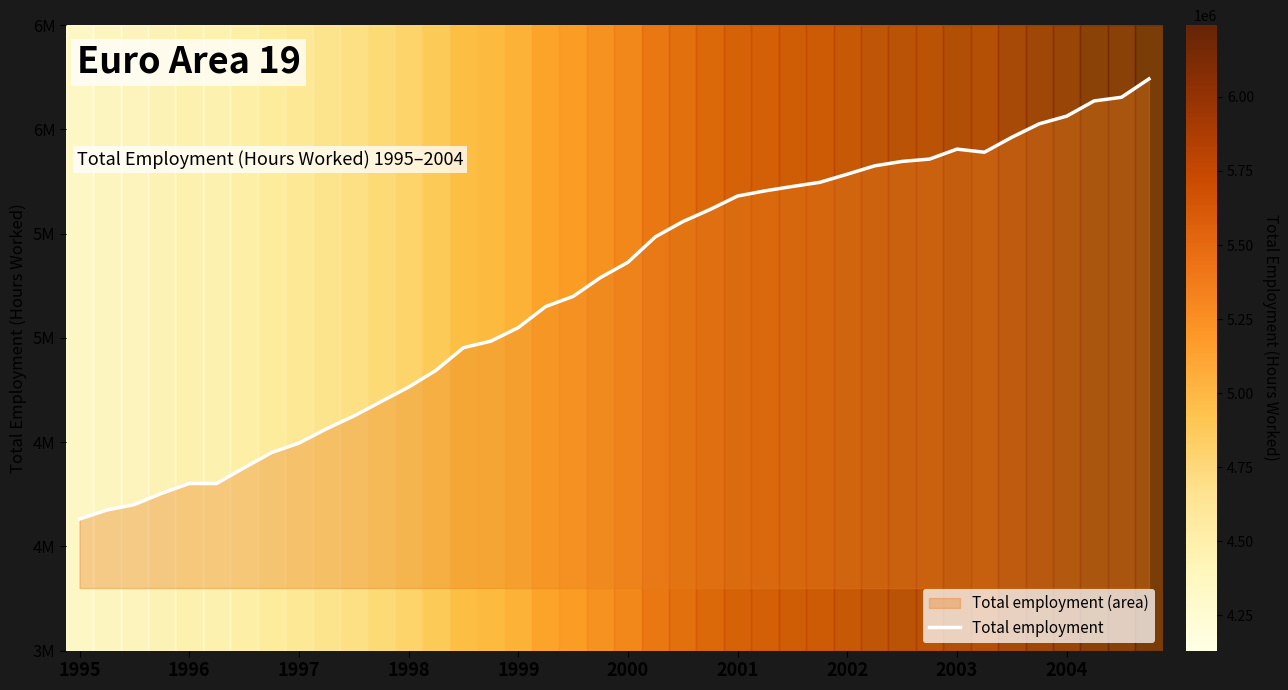

Does the chart display data point markers on the line(s)?

No